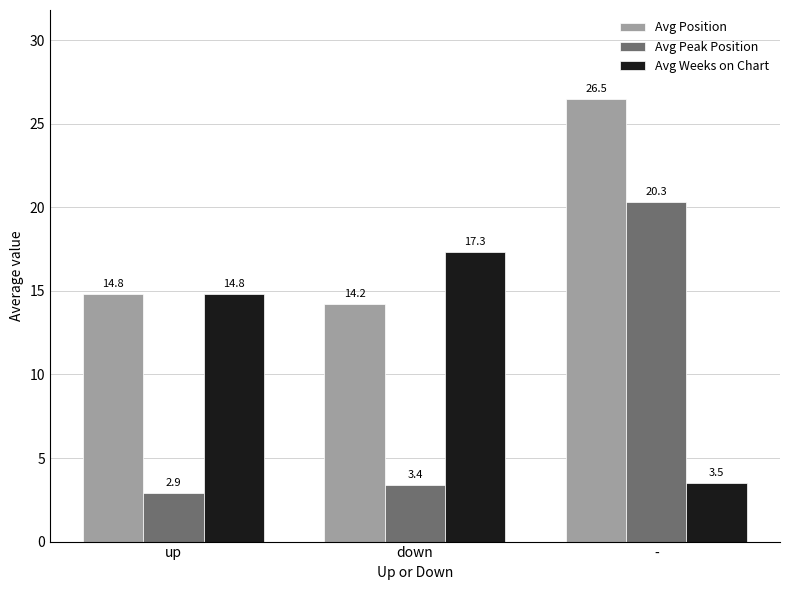

What is the label of the 2nd bar from the left?

down